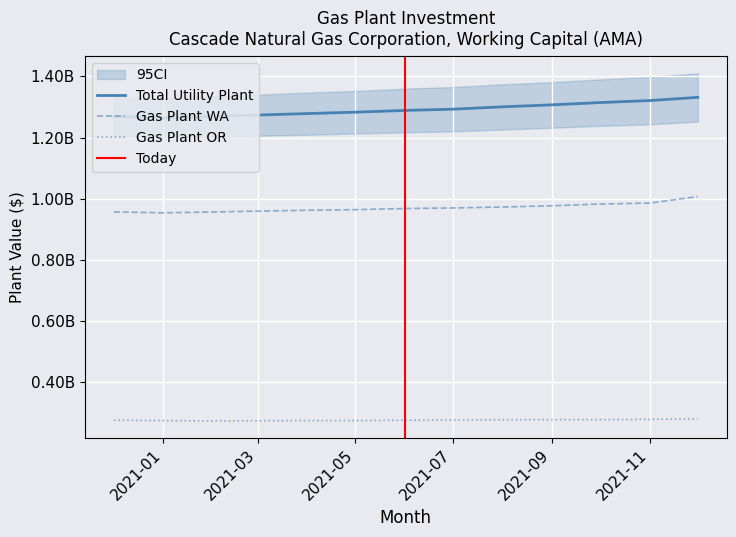

What is the spread (max minus min) of values at 2021-01?

990733424.1